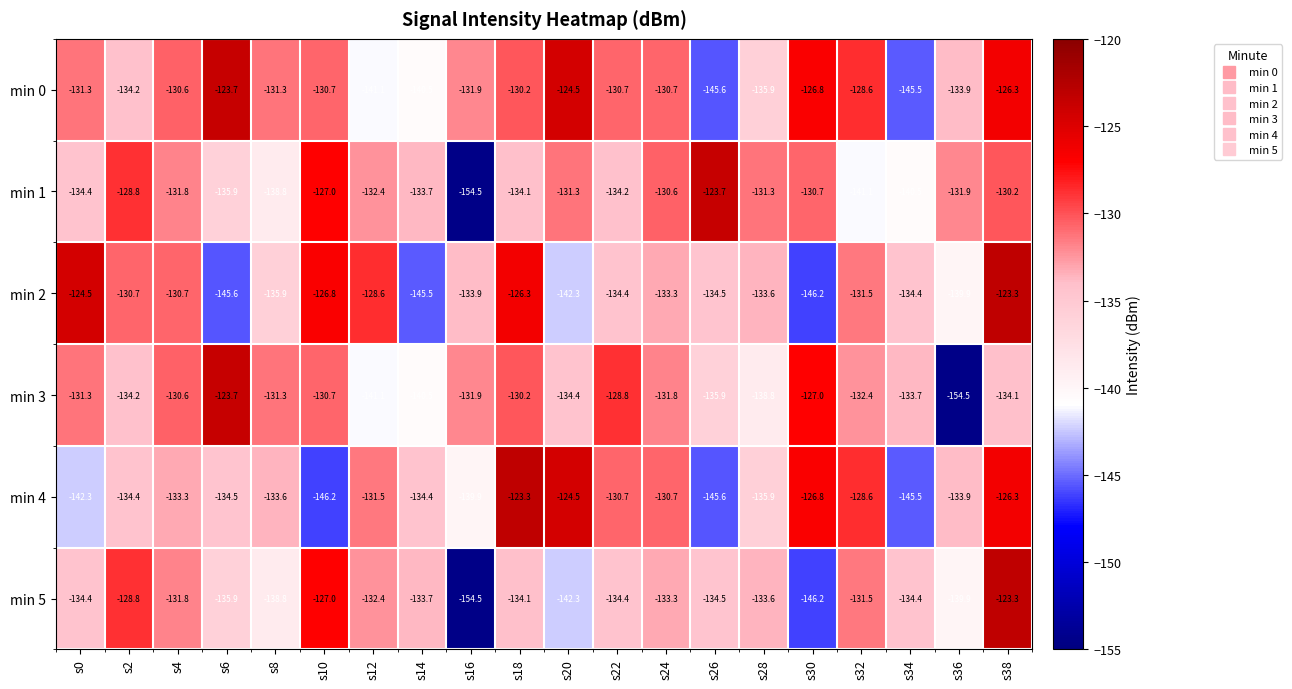

At which category is the sum across all series the highest?

s38